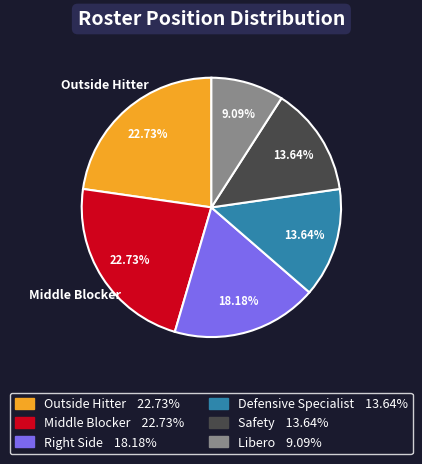

Does any single category account for the majority?

No